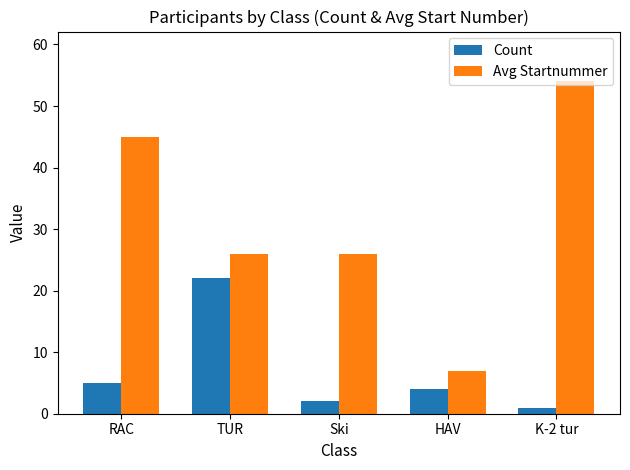

At which category is the sum across all series the highest?

K-2 tur